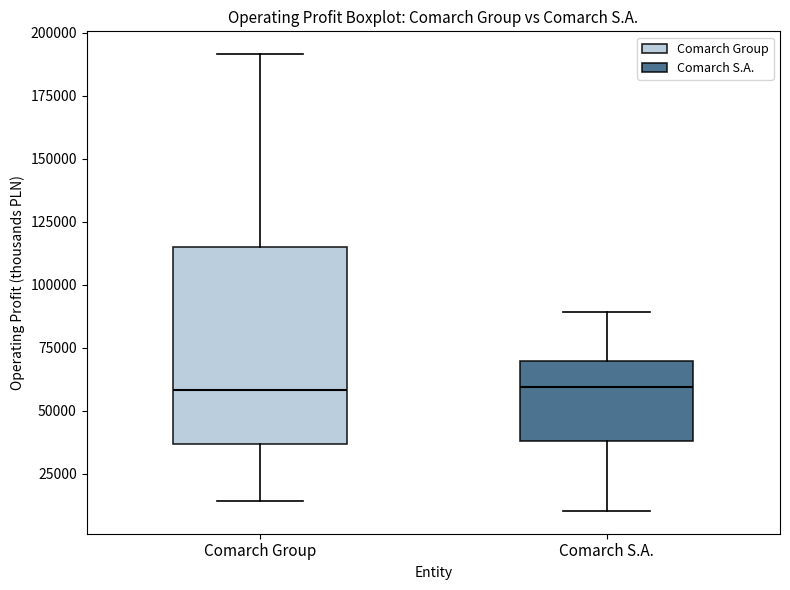

Reading left to right, read every box against the y-axis: the position of its median line, the range the box covers, and the ends of its whiskers. The values are not printed on the chart, so give them approximately, as read against the axis.

Comarch Group: median 60000, box 35000 to 115000, whiskers 15000 to 190000
Comarch S.A.: median 60000, box 40000 to 70000, whiskers 10000 to 90000